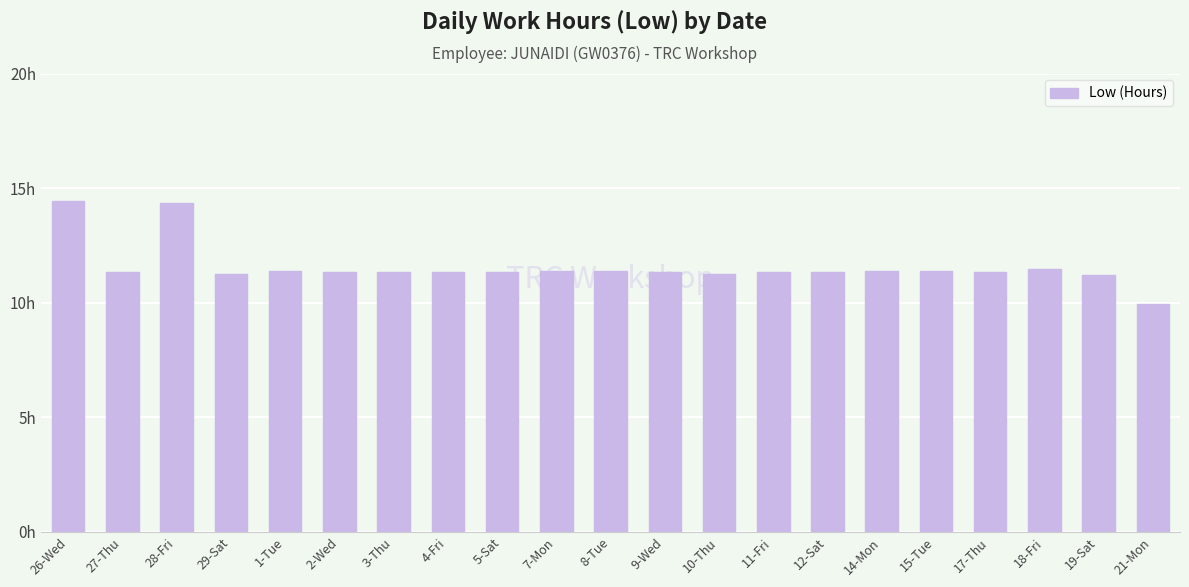

Are the bars horizontal?

No